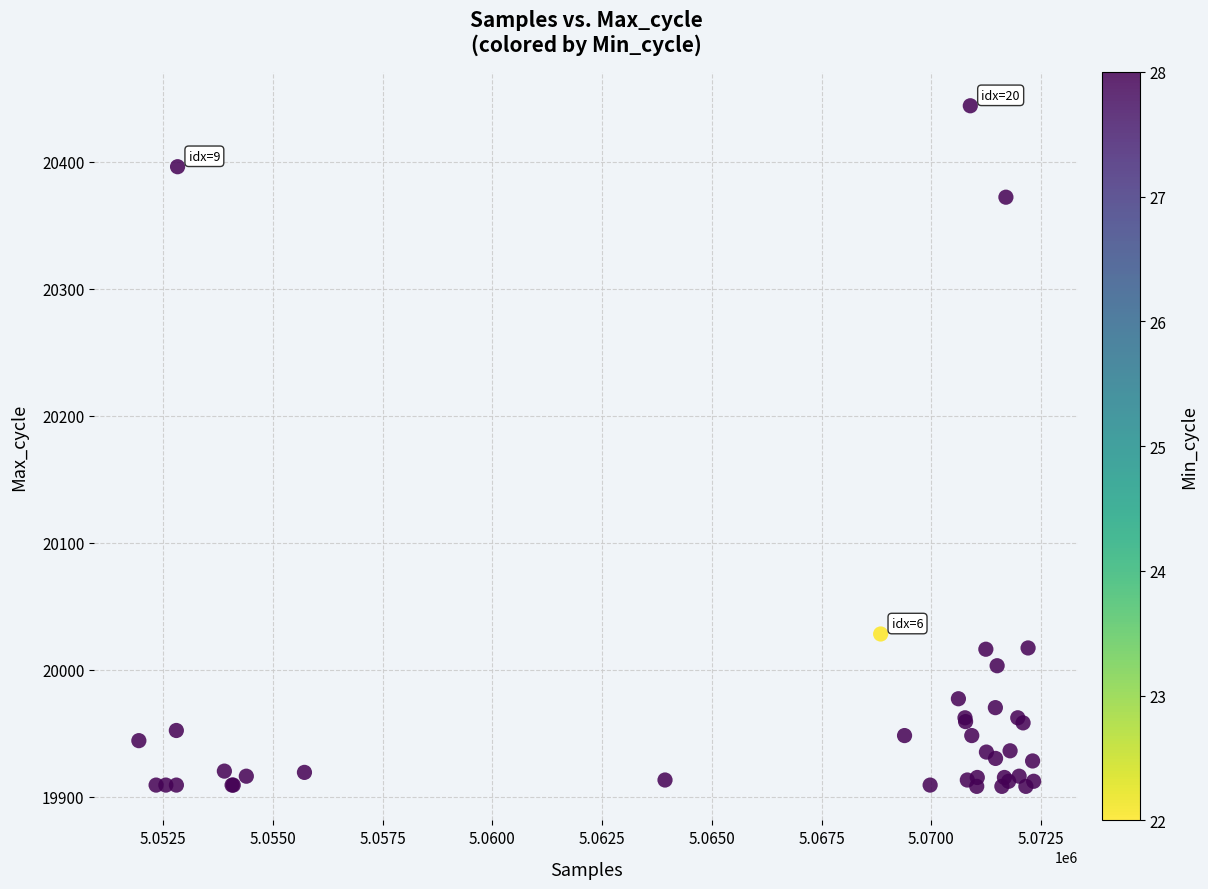

What Y value in the scatter plot is closest to 20176?

20028